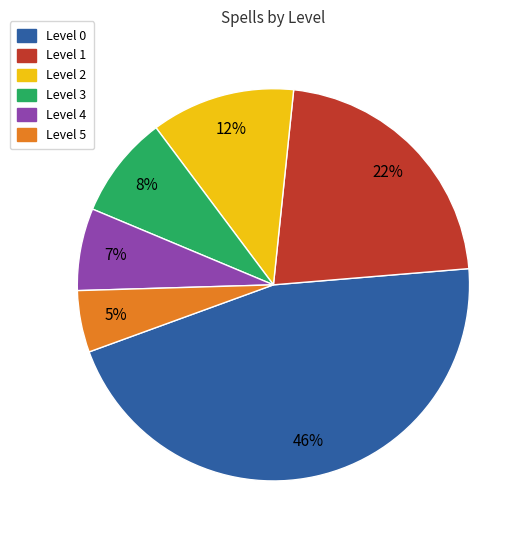

Is the sum of Level 4 and Level 0 greater than half?

Yes